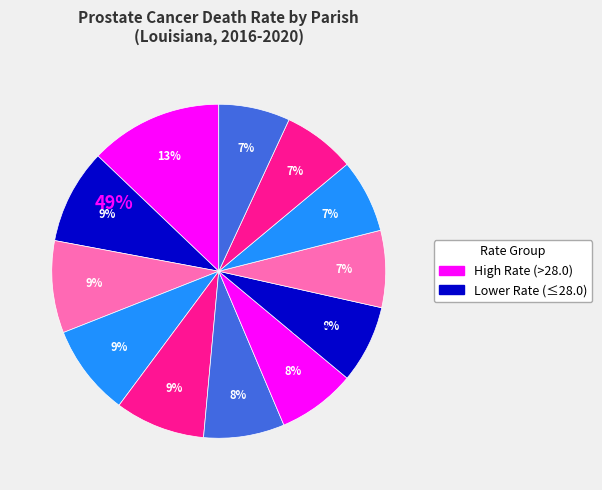

Is there any slice that represents more than half of the pie?

No